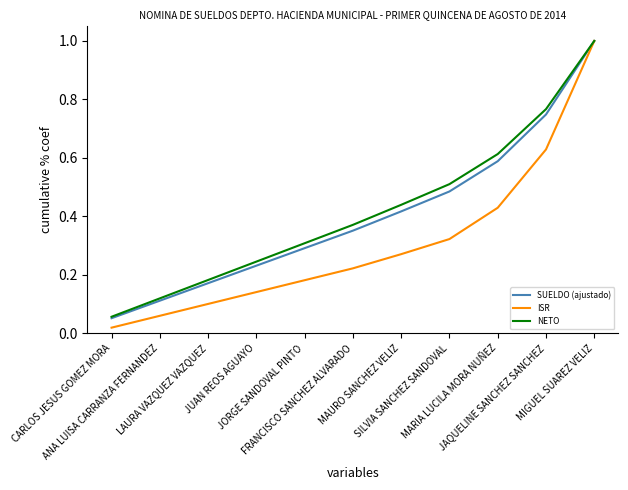

At which category is the sum across all series the highest?

MIGUEL SUAREZ VELIZ